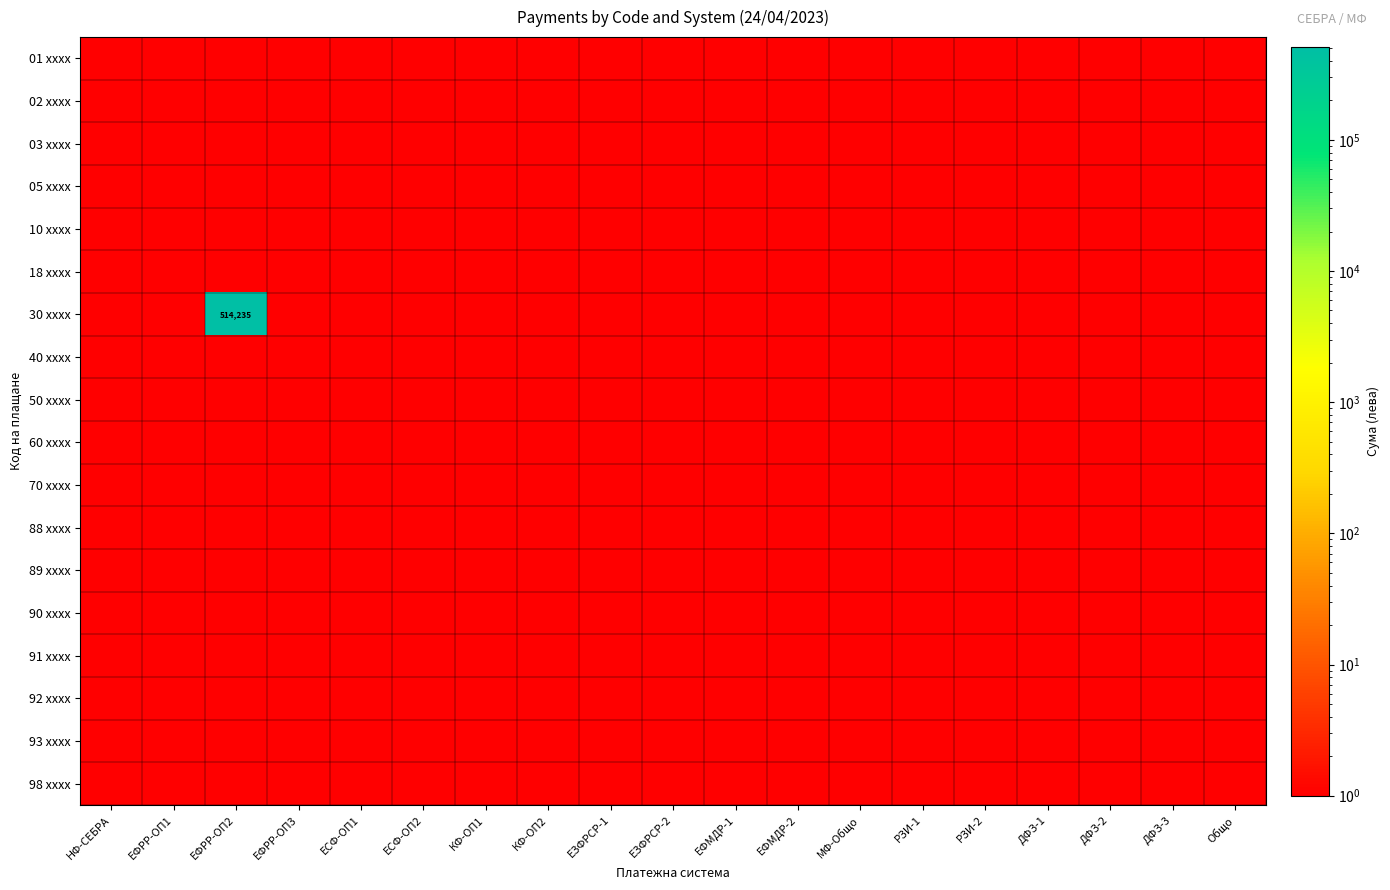

List the series in order of their peak value, lowest first.

01 xxxx, 02 xxxx, 03 xxxx, 05 xxxx, 10 xxxx, 18 xxxx, 40 xxxx, 50 xxxx, 60 xxxx, 70 xxxx, 88 xxxx, 89 xxxx, 90 xxxx, 91 xxxx, 92 xxxx, 93 xxxx, 98 xxxx, 30 xxxx